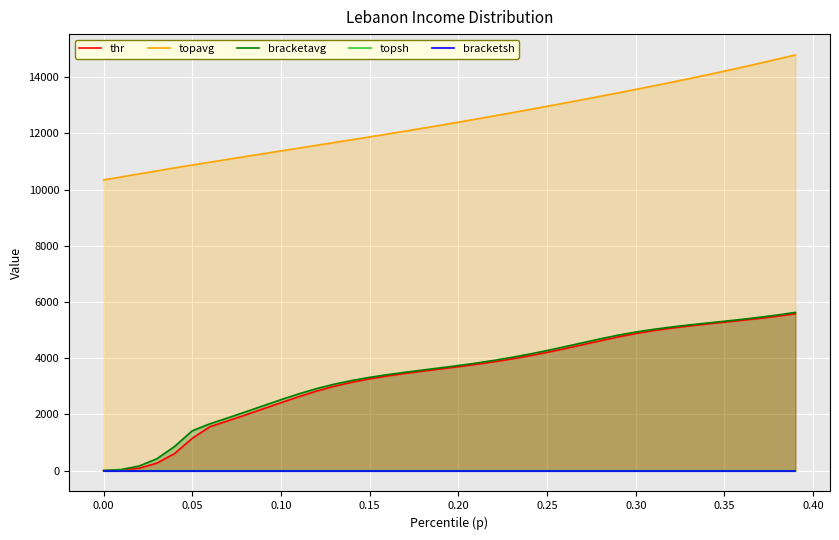

True or false: bracketavg and topavg cross at least once.

False